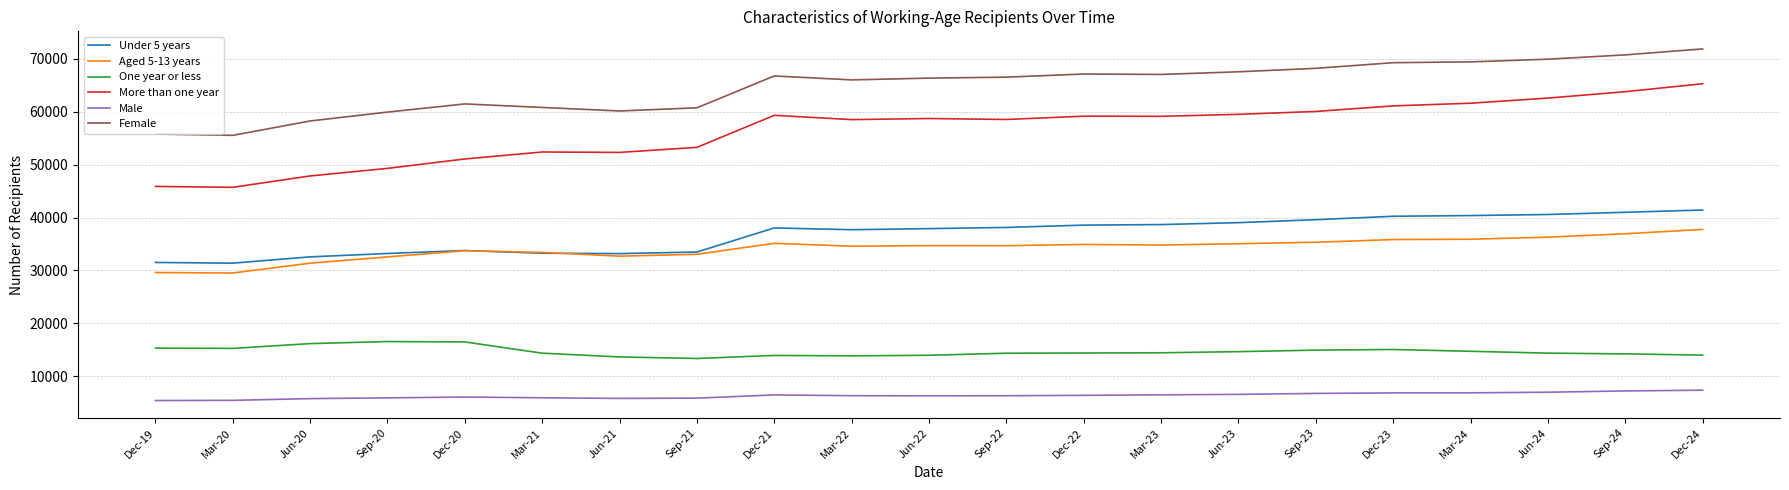

What is the lowest value of the Female series?

55551